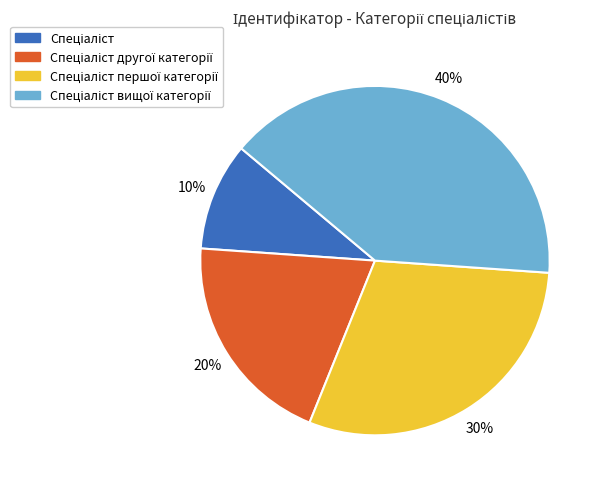

To the nearest percent, what is the average slice percentage?

25%